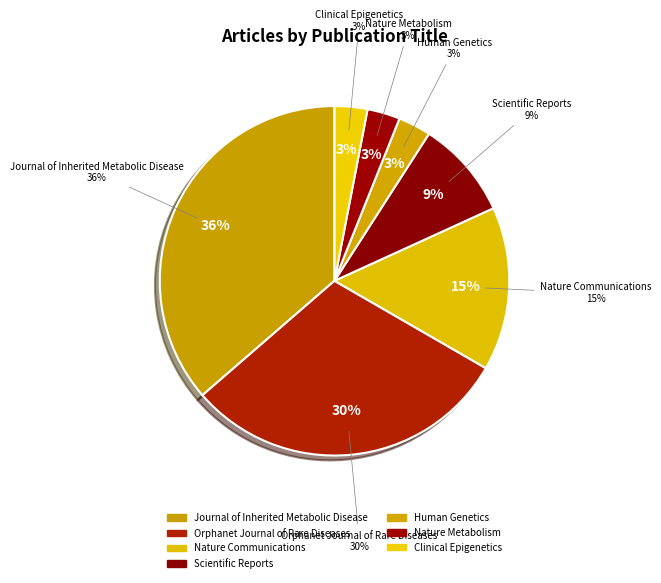

How many slices are in this pie chart?

7